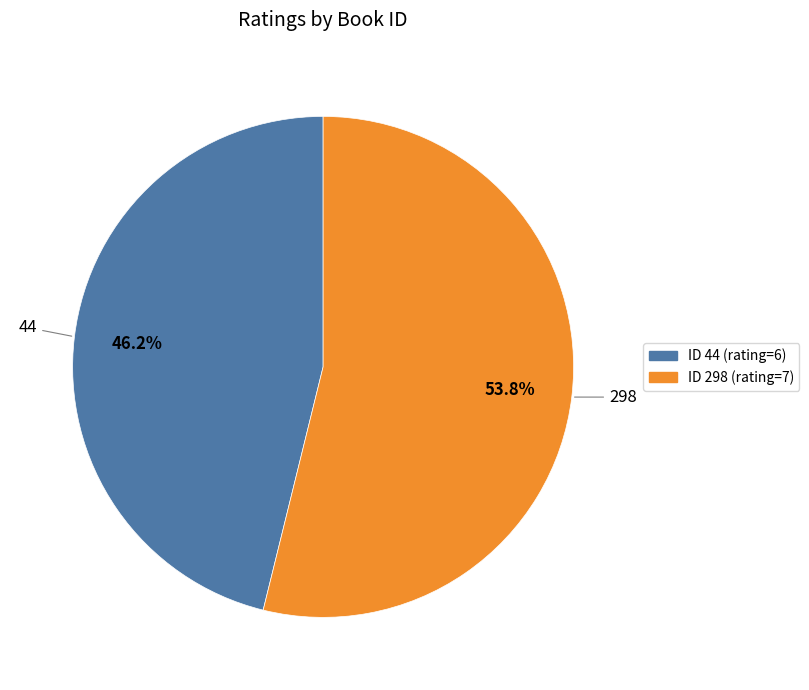

Does any single category account for the majority?

Yes